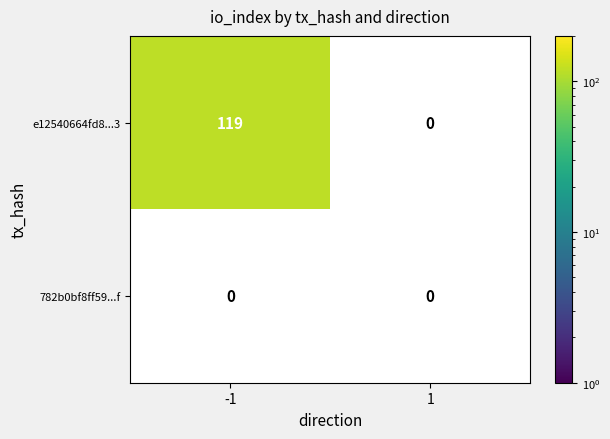

Between 0 and 1, which series saw the biggest shift?

e12540664fd810f0d3e6236ac955e35669e83b3